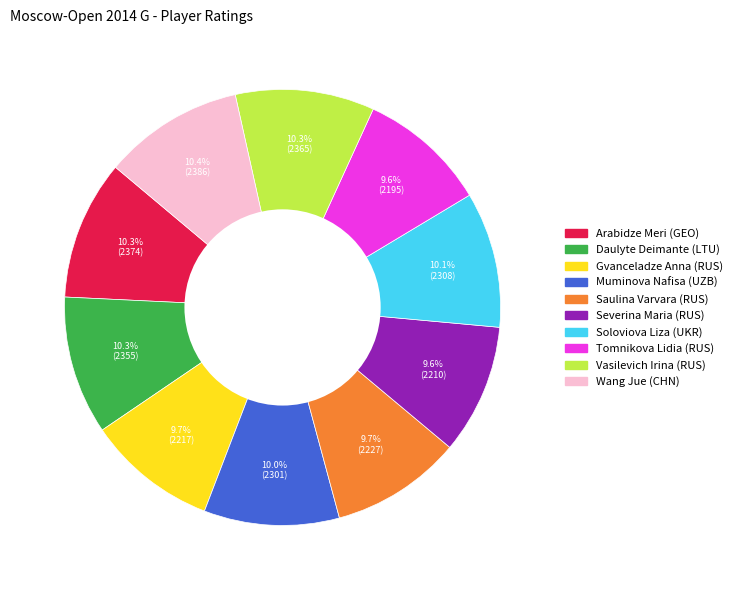

Is there any slice that represents more than half of the pie?

No